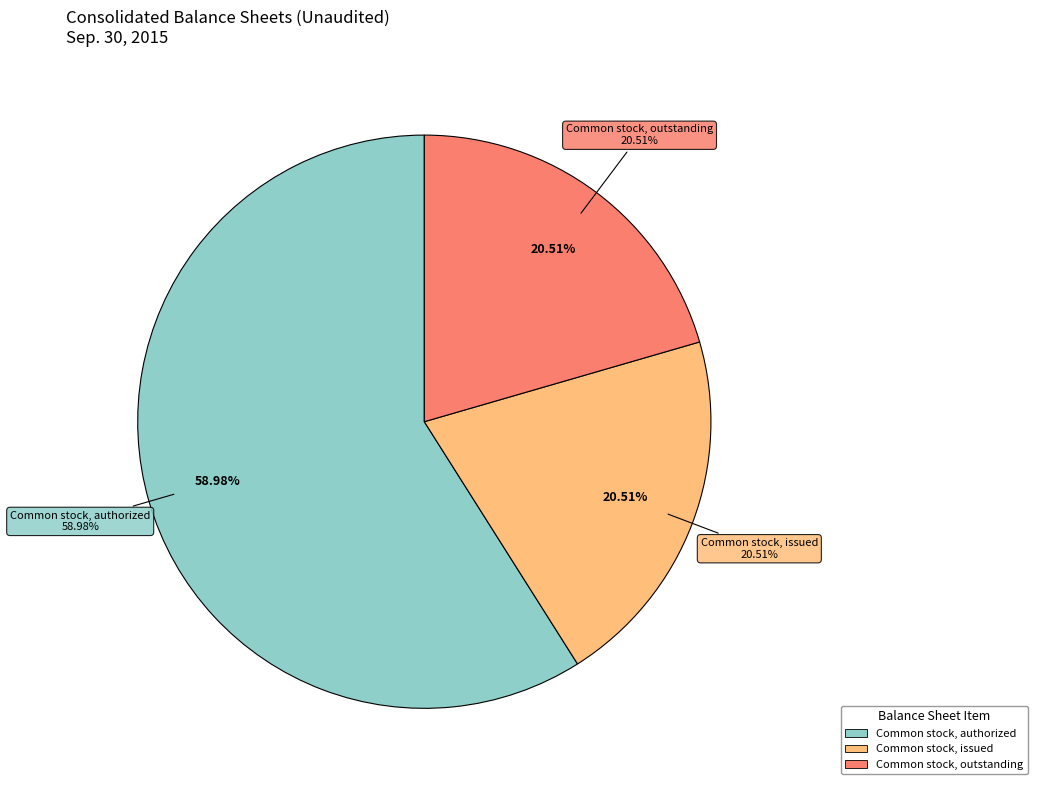

What is the majority slice?

Common stock, authorized